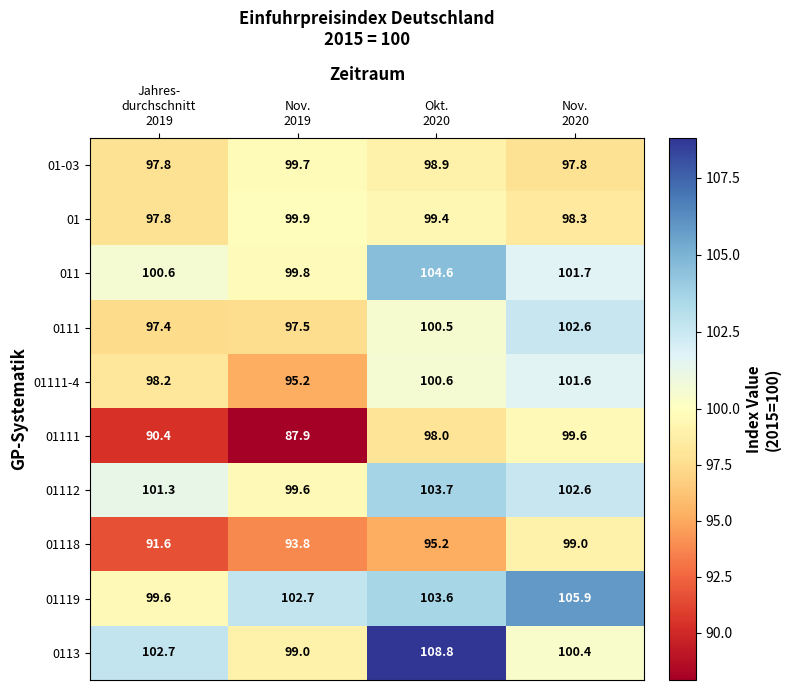

List the series in order of their peak value, lowest first.

01118, 01111, 01-03, 01, 01111-4, 0111, 01112, 011, 01119, 0113